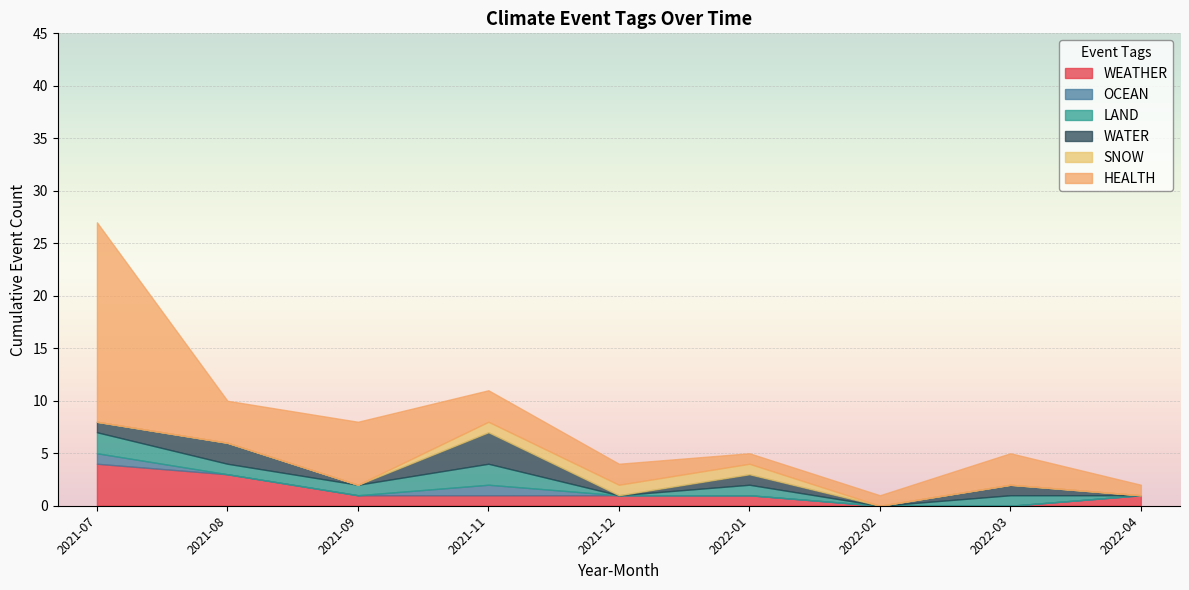

At which label does WEATHER reach its peak?

2021-07